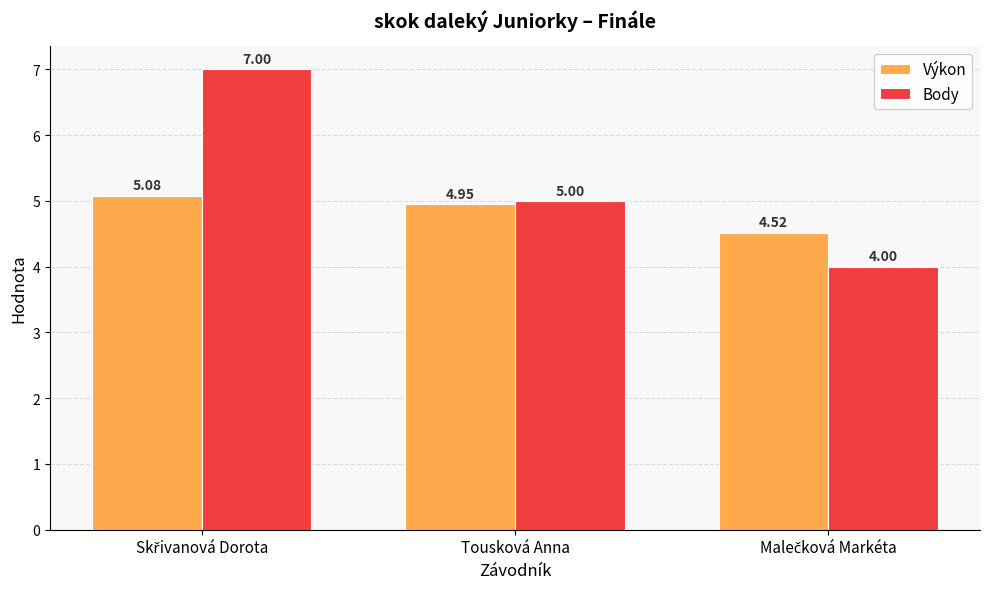

Which series has the widest spread of values?

Body